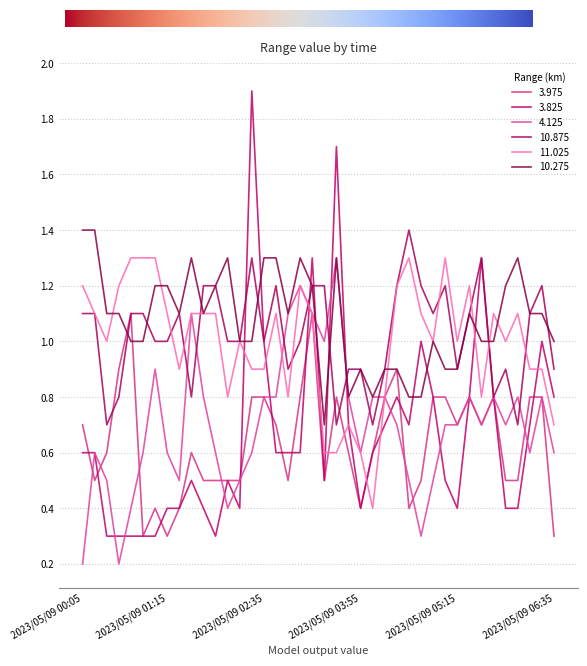

Between which two adjacent categories do 3.975 and 10.275 first intersect?

2023/05/09 00:35 and 2023/05/09 00:45